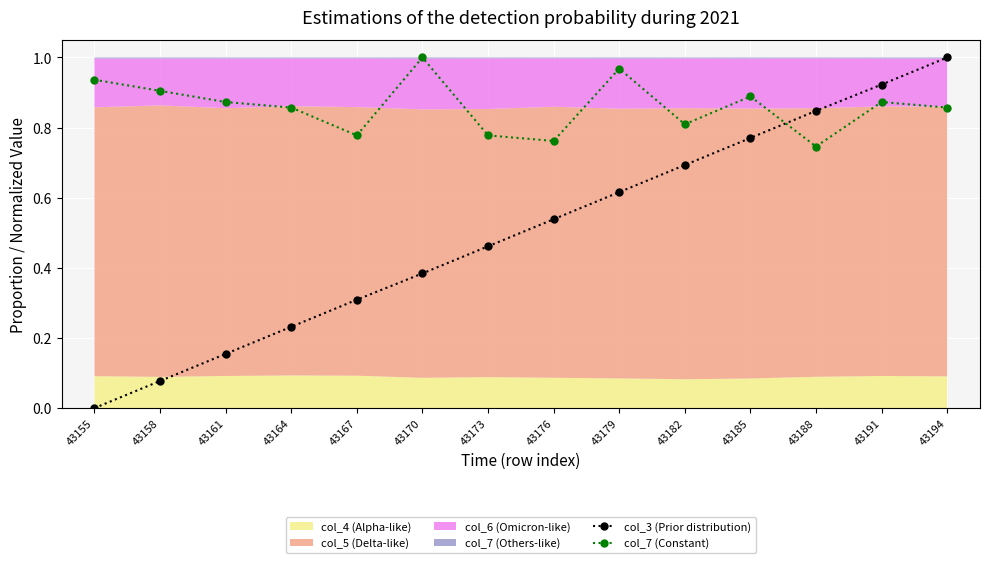

The value of col_7 (Constant) at 43161 is 0.3. True or false?

False